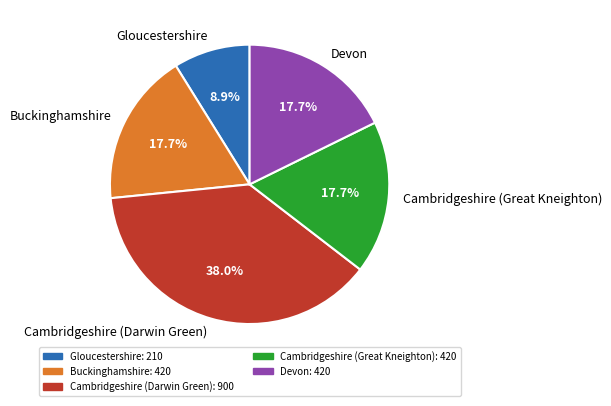

Which has a higher value, Gloucestershire or Devon?

Devon